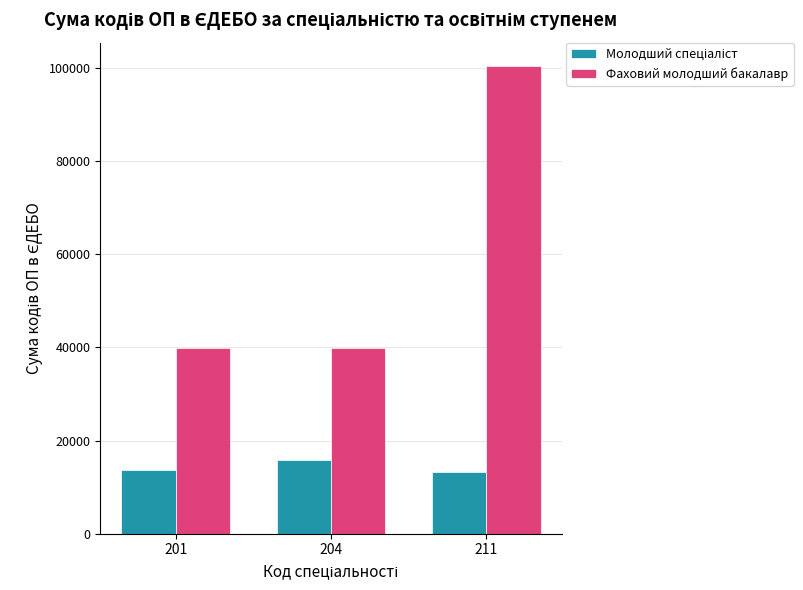

Between 204 and 211, which series saw the biggest shift?

Фаховий молодший бакалавр